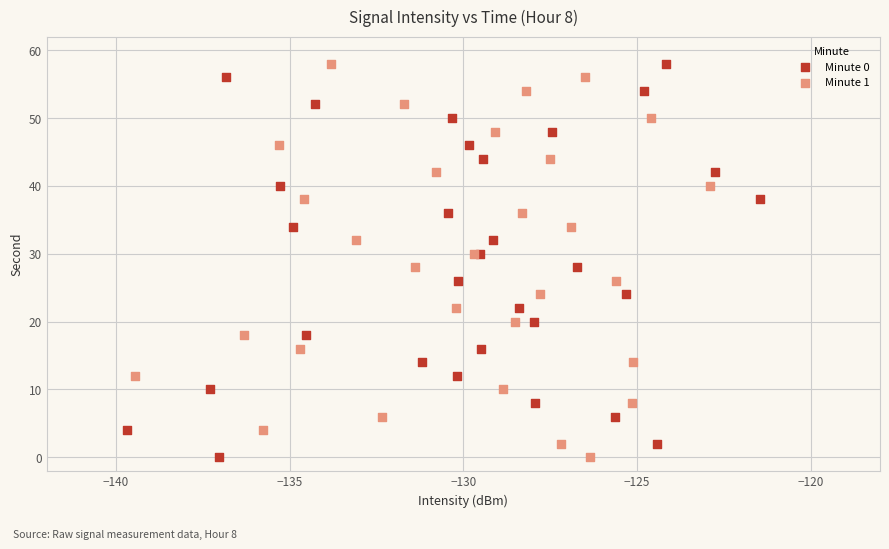

What are all the series names shown in the legend?

Minute 0, Minute 1